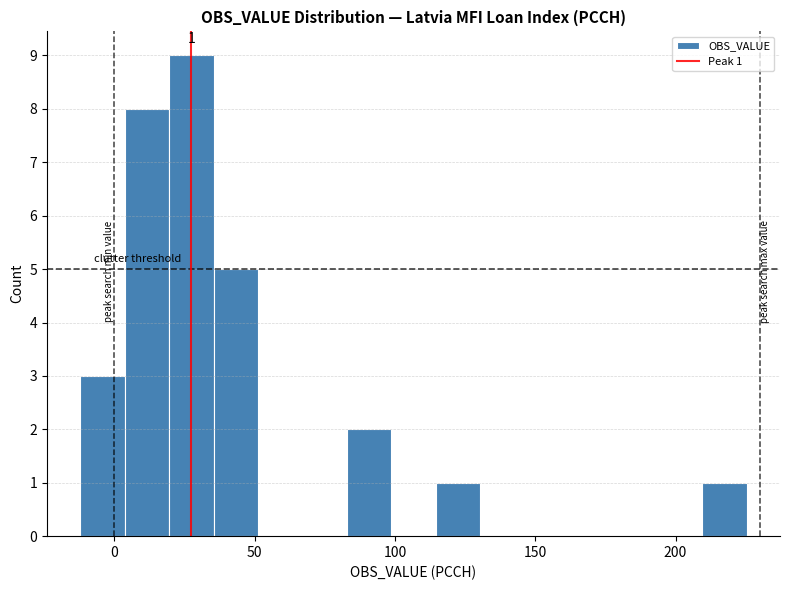

Around what value on the x-axis is the tallest bar? Give the approximate position of its centre, as read against the axis.

25